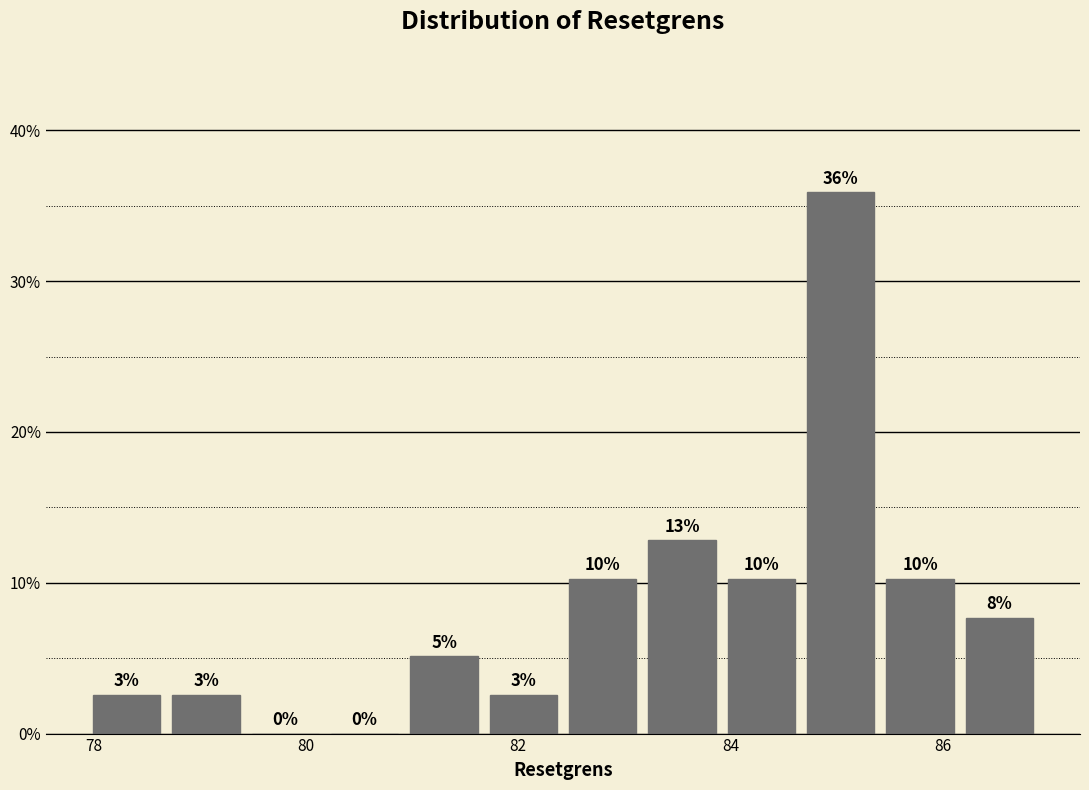

Read against the x-axis, roughly where is the centre of the tallest bar?

85.0